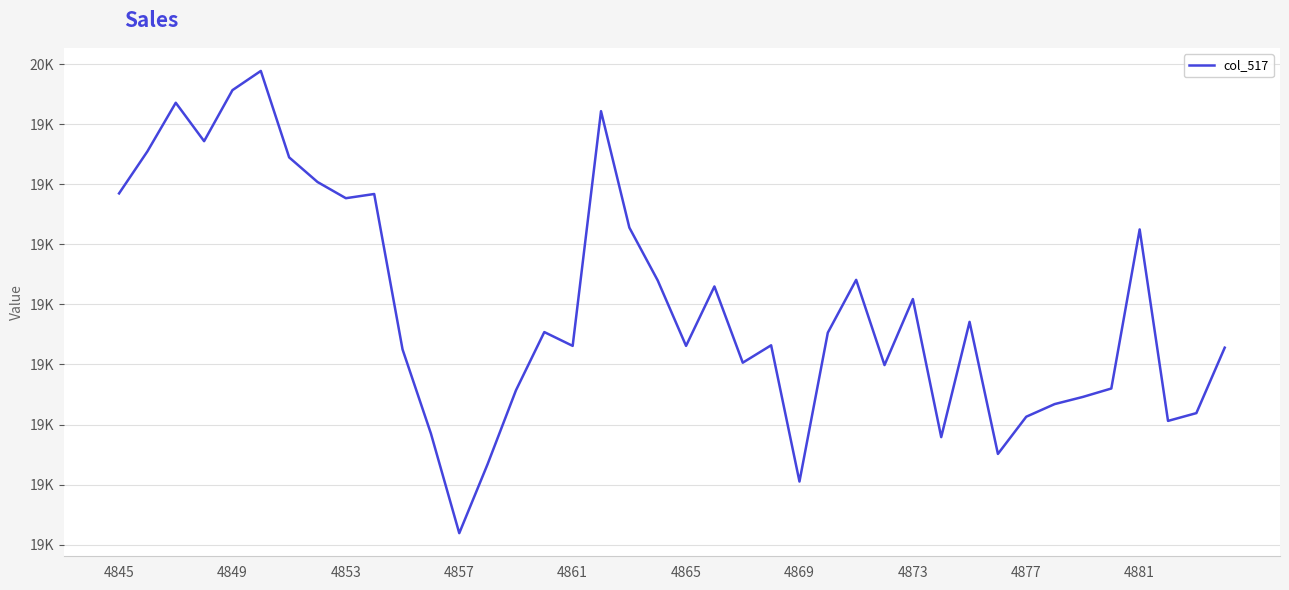

Is this an area chart (filled region under the line)?

No